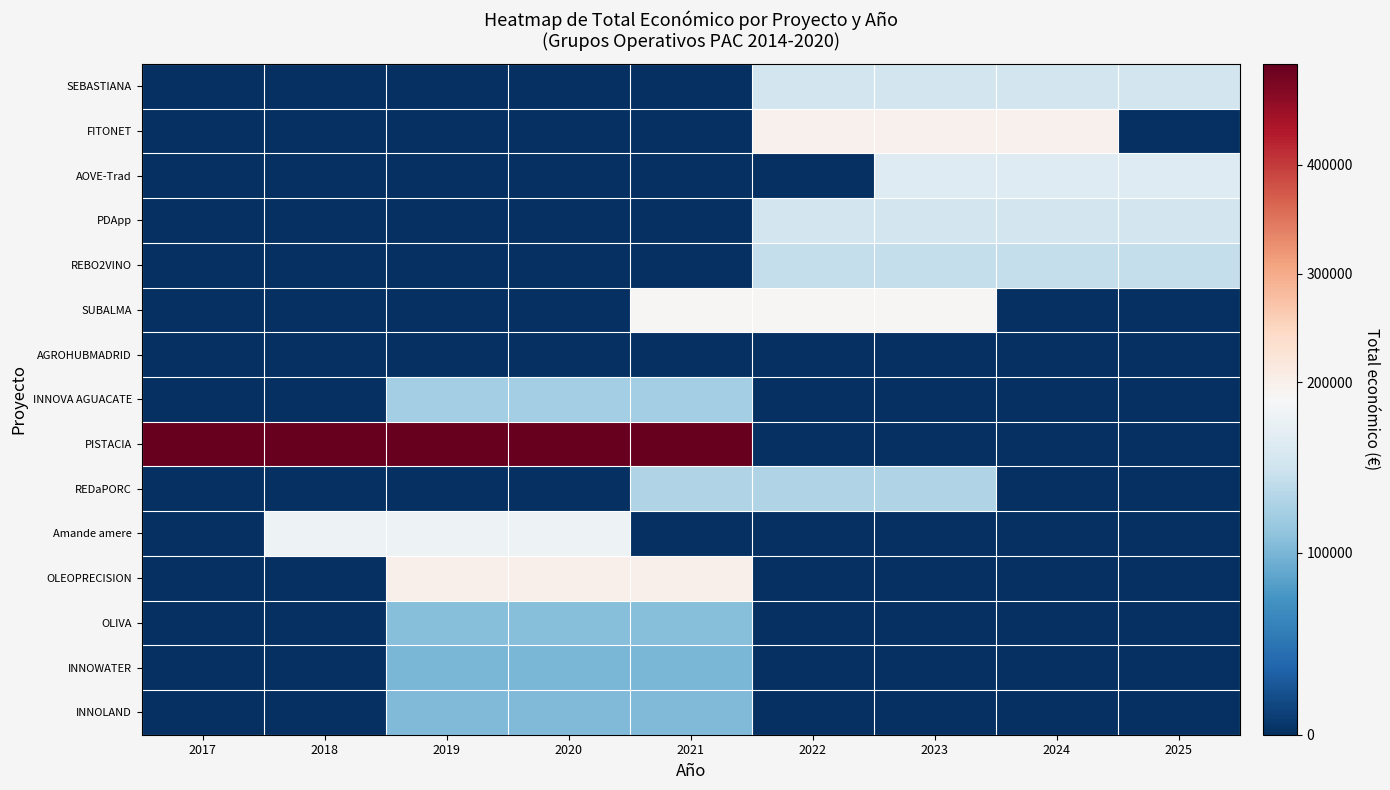

Reading left to right, list all the values displayed in this chart.

SEBASTIANA: 2017=0.0	2018=0.0	2019=0.0	2020=0.0	2021=0.0	2022=149938.5	2023=149938.5	2024=149938.5	2025=149938.5
FITONET: 2017=0.0	2018=0.0	2019=0.0	2020=0.0	2021=0.0	2022=198046.0	2023=198046.0	2024=198046.0	2025=0.0
AOVE-Trad: 2017=0.0	2018=0.0	2019=0.0	2020=0.0	2021=0.0	2022=0.0	2023=159960.7	2024=159960.7	2025=159960.7
PDApp: 2017=0.0	2018=0.0	2019=0.0	2020=0.0	2021=0.0	2022=149870.0	2023=149870.0	2024=149870.0	2025=149870.0
REBO2VINO: 2017=0.0	2018=0.0	2019=0.0	2020=0.0	2021=0.0	2022=140930.2	2023=140930.2	2024=140930.2	2025=140930.2
SUBALMA: 2017=0.0	2018=0.0	2019=0.0	2020=0.0	2021=188252.7	2022=188252.7	2023=188252.7	2024=0.0	2025=0.0
AGROHUBMADRID: 2017=0.0	2018=0.0	2019=0.0	2020=0.0	2021=0.0	2022=0.0	2023=0.0	2024=0.0	2025=0.0
INNOVA AGUACATE: 2017=0.0	2018=0.0	2019=121681.7	2020=121681.7	2021=121681.7	2022=0.0	2023=0.0	2024=0.0	2025=0.0
PISTACIA: 2017=492914.4	2018=492914.4	2019=492914.4	2020=492914.4	2021=492914.4	2022=0.0	2023=0.0	2024=0.0	2025=0.0
REDaPORC: 2017=0.0	2018=0.0	2019=0.0	2020=0.0	2021=128516.3	2022=128516.3	2023=128516.3	2024=0.0	2025=0.0
Amande amere: 2017=0.0	2018=174340.7	2019=174340.7	2020=174340.7	2021=0.0	2022=0.0	2023=0.0	2024=0.0	2025=0.0
OLEOPRECISION: 2017=0.0	2018=0.0	2019=199881.3	2020=199881.3	2021=199881.3	2022=0.0	2023=0.0	2024=0.0	2025=0.0
OLIVA: 2017=0.0	2018=0.0	2019=105377.0	2020=105377.0	2021=105377.0	2022=0.0	2023=0.0	2024=0.0	2025=0.0
INNOWATER: 2017=0.0	2018=0.0	2019=100501.3	2020=100501.3	2021=100501.3	2022=0.0	2023=0.0	2024=0.0	2025=0.0
INNOLAND: 2017=0.0	2018=0.0	2019=102833.3	2020=102833.3	2021=102833.3	2022=0.0	2023=0.0	2024=0.0	2025=0.0